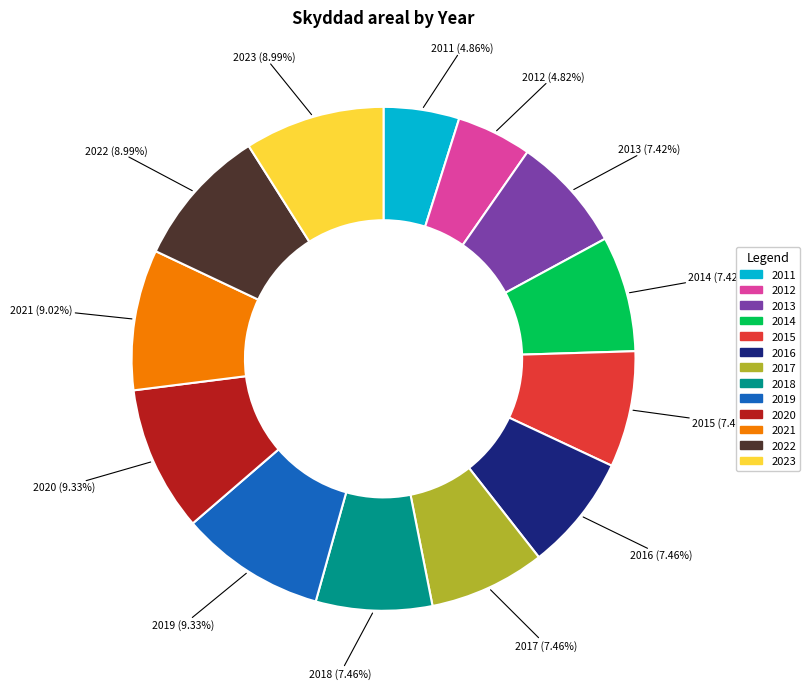

To the nearest percent, what is the difference between the 2021 and 2011 slice percentages?

4%